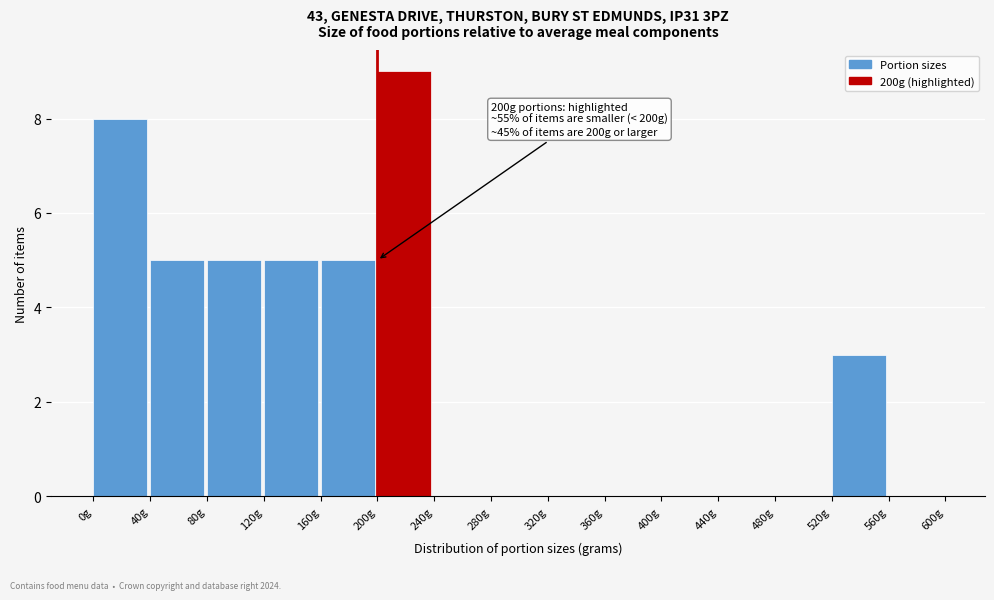

Over which range of the x-axis is the bar tallest?

200 to 240